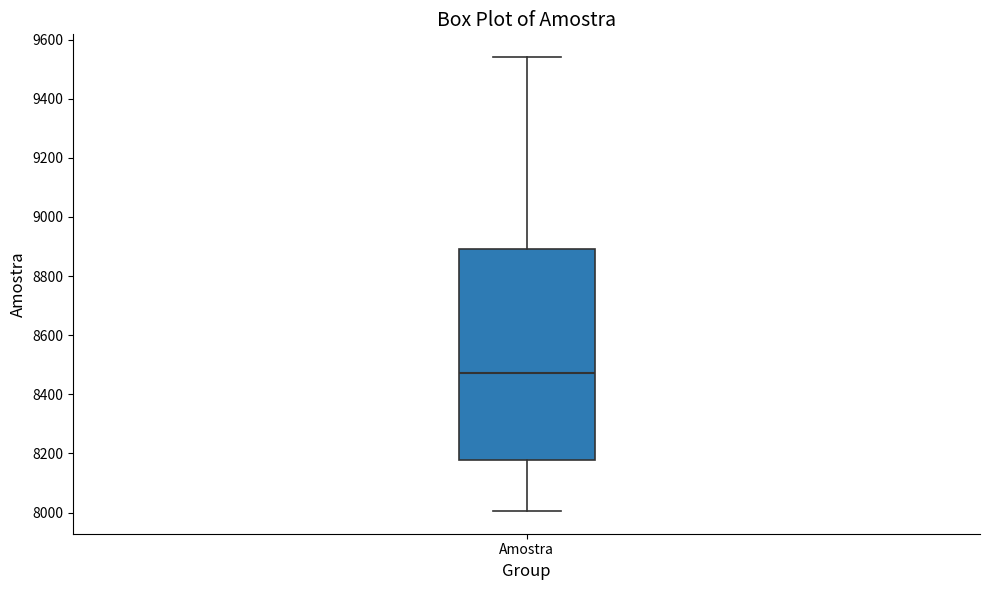

Read this box plot against the y-axis: the position of the median line, the range covered by the box, and the ends of both whiskers. The values are not printed on the chart, so give them approximately, as read against the axis.

median 8480, box 8180 to 8900, whiskers 8000 to 9540